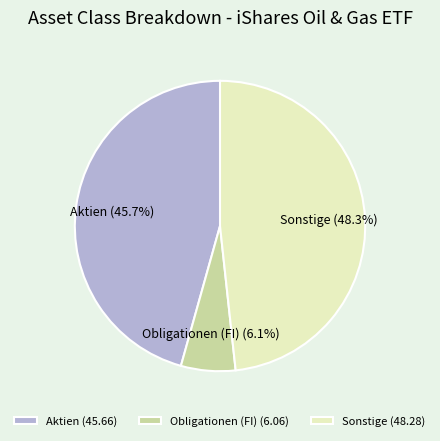

How many slices are in this pie chart?

3